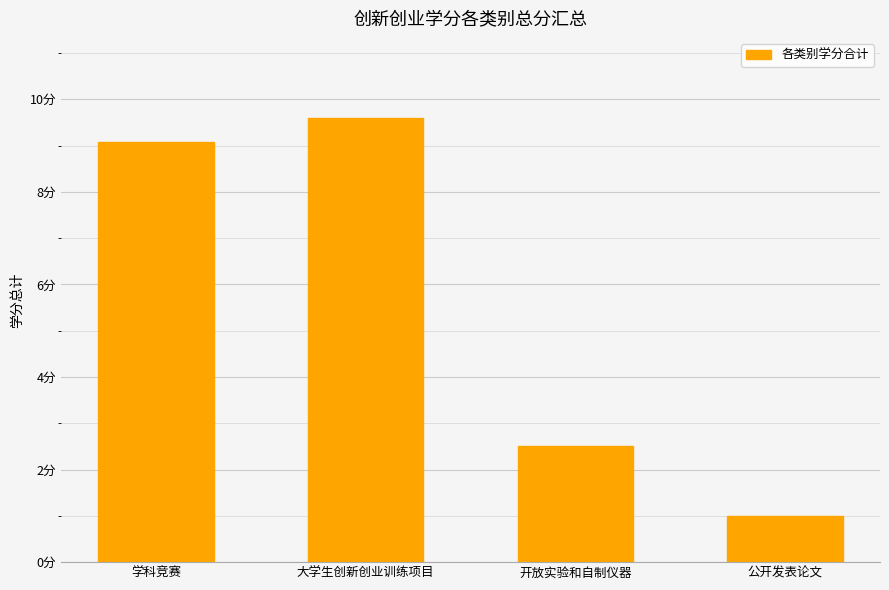

Does the chart contain any negative values?

No